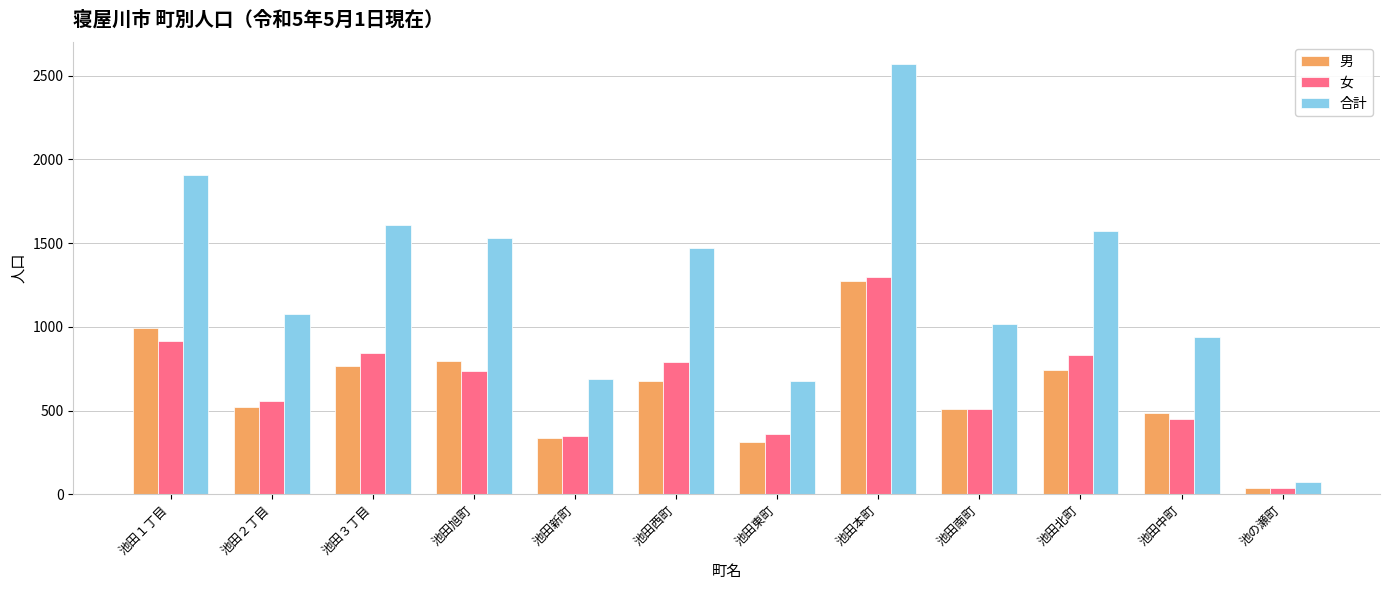

At 池田西町, list the series in order from smallest to largest.

男, 女, 合計